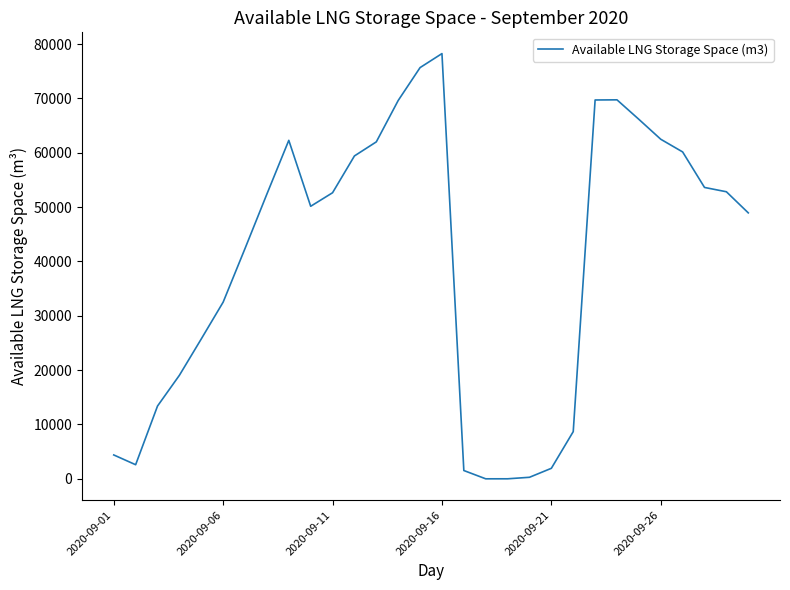

Does the chart display data point markers on the line(s)?

No